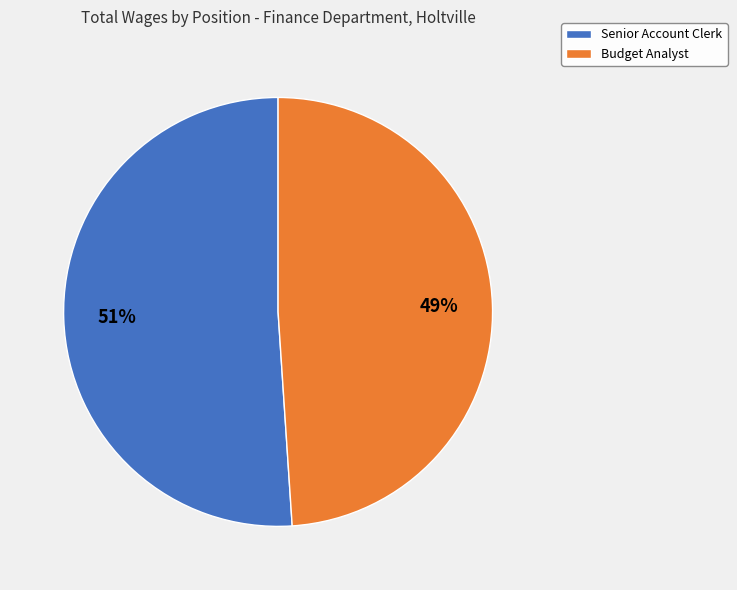

To the nearest percent, what is the combined percentage of Budget Analyst and Senior Account Clerk?

100%